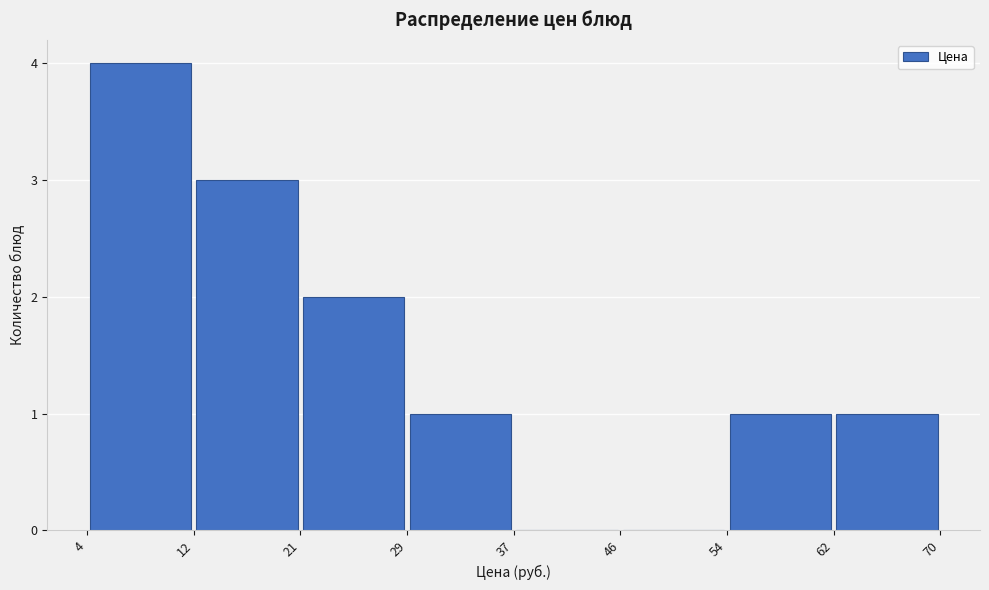

Over which range of the x-axis is the bar tallest?

4 to 12